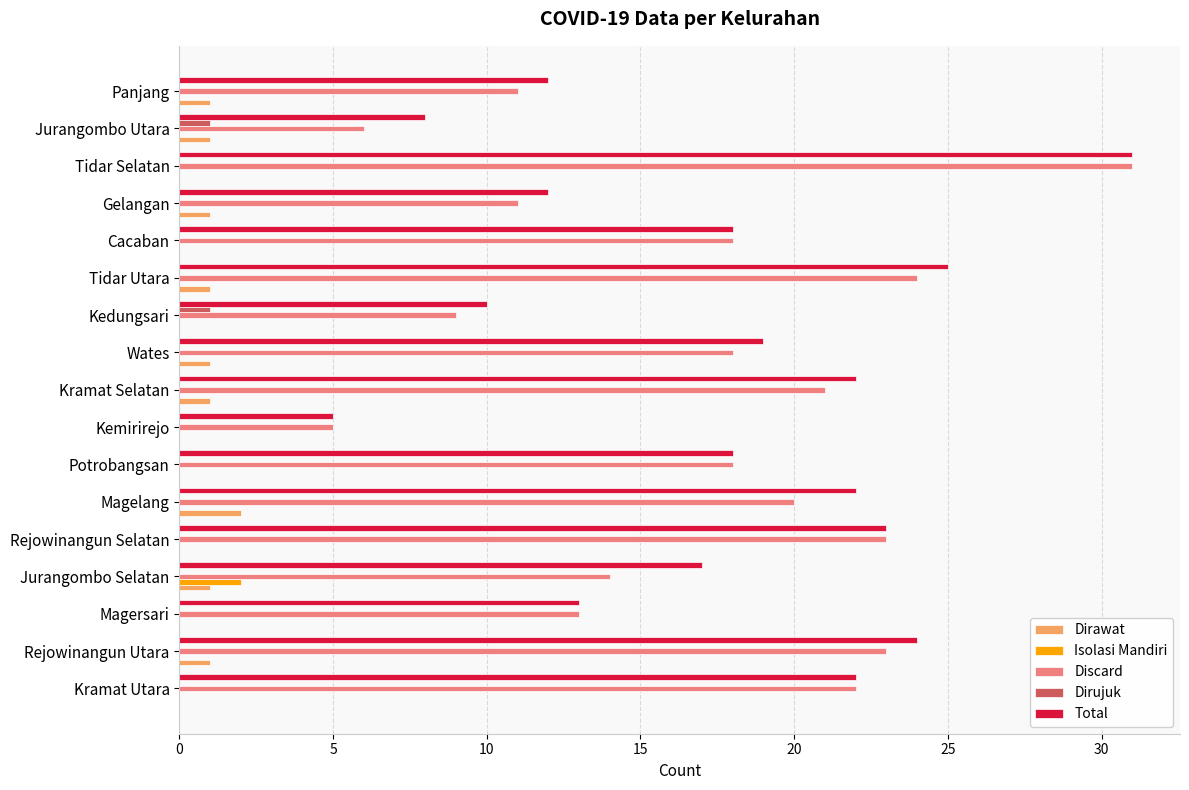

Count the Isolasi Mandiri values in the range 0 to 1.

16